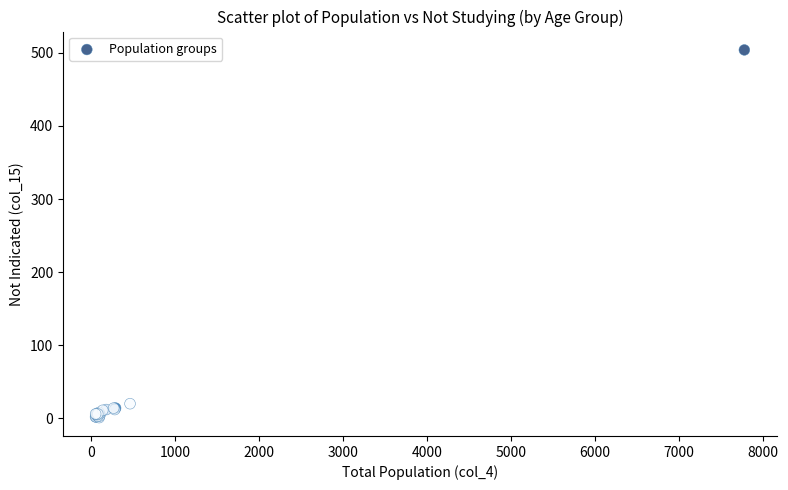

What Y value in the scatter plot is closest to 252?

20